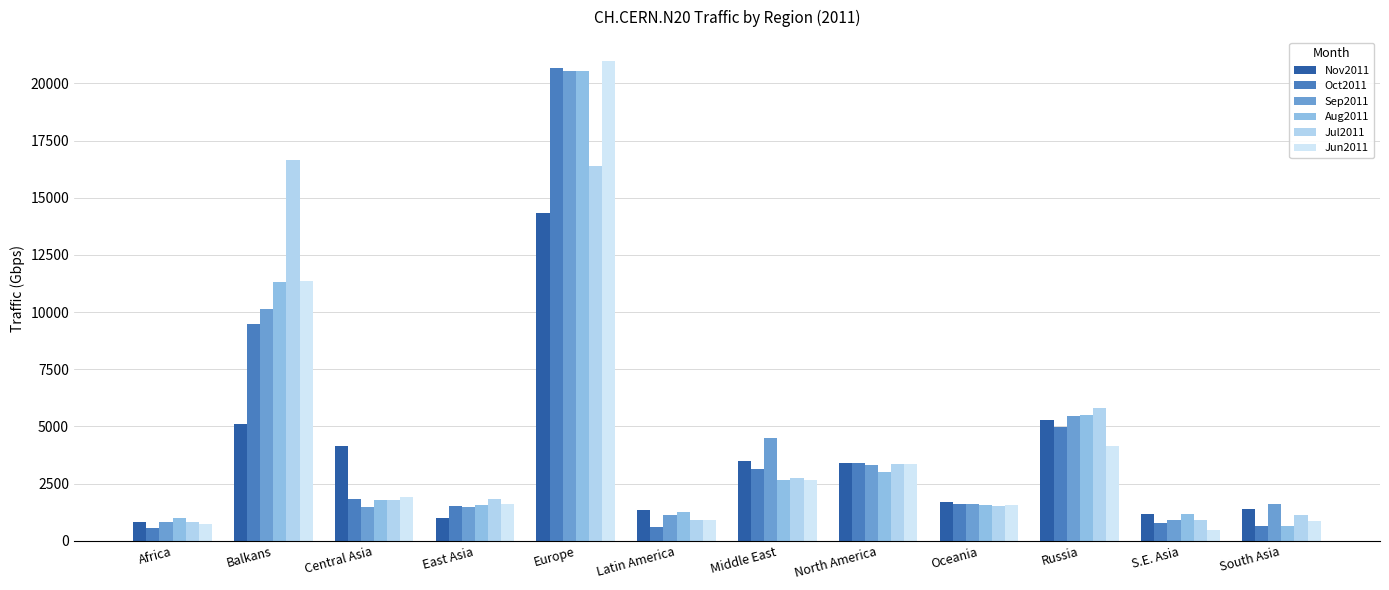

List the labels in order of Oct2011 value, largest first.

Europe, Balkans, Russia, North America, Middle East, Central Asia, Oceania, East Asia, S.E. Asia, South Asia, Latin America, Africa